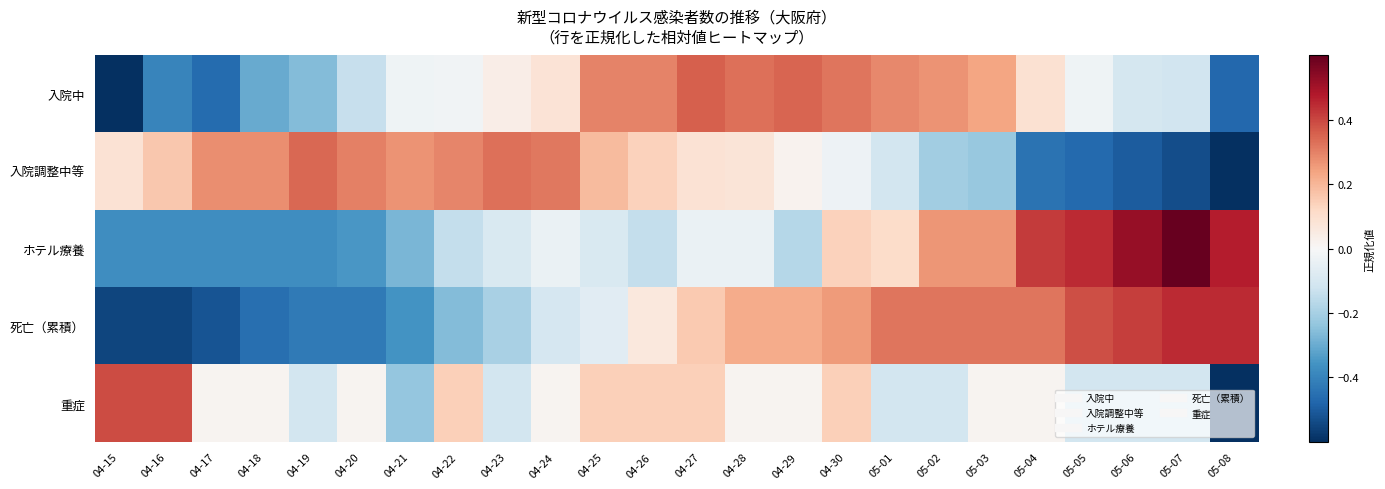

Reading left to right, list all the values displayed in this chart.

入院中: 04-15=-0.6	04-16=-0.4	04-17=-0.5	04-18=-0.3	04-19=-0.3	04-20=-0.1	04-21=-0.0	04-22=-0.0	04-23=0.0	04-24=0.1	04-25=0.3	04-26=0.3	04-27=0.4	04-28=0.3	04-29=0.3	04-30=0.3	05-01=0.3	05-02=0.3	05-03=0.2	05-04=0.1	05-05=-0.0	05-06=-0.1	05-07=-0.1	05-08=-0.5
入院調整中等: 04-15=0.1	04-16=0.2	04-17=0.3	04-18=0.3	04-19=0.3	04-20=0.3	04-21=0.3	04-22=0.3	04-23=0.3	04-24=0.3	04-25=0.2	04-26=0.1	04-27=0.1	04-28=0.1	04-29=0.0	04-30=-0.0	05-01=-0.1	05-02=-0.2	05-03=-0.2	05-04=-0.4	05-05=-0.5	05-06=-0.5	05-07=-0.5	05-08=-0.7
ホテル療養: 04-15=-0.4	04-16=-0.4	04-17=-0.4	04-18=-0.4	04-19=-0.4	04-20=-0.3	04-21=-0.3	04-22=-0.1	04-23=-0.1	04-24=-0.0	04-25=-0.1	04-26=-0.1	04-27=-0.0	04-28=-0.0	04-29=-0.2	04-30=0.1	05-01=0.1	05-02=0.3	05-03=0.3	05-04=0.4	05-05=0.4	05-06=0.5	05-07=0.6	05-08=0.5
死亡（累積）: 04-15=-0.6	04-16=-0.6	04-17=-0.5	04-18=-0.5	04-19=-0.4	04-20=-0.4	04-21=-0.4	04-22=-0.3	04-23=-0.2	04-24=-0.1	04-25=-0.1	04-26=0.1	04-27=0.2	04-28=0.2	04-29=0.2	04-30=0.3	05-01=0.3	05-02=0.3	05-03=0.3	05-04=0.3	05-05=0.4	05-06=0.4	05-07=0.4	05-08=0.4
重症: 04-15=0.4	04-16=0.4	04-17=0.0	04-18=0.0	04-19=-0.1	04-20=0.0	04-21=-0.2	04-22=0.1	04-23=-0.1	04-24=0.0	04-25=0.1	04-26=0.1	04-27=0.1	04-28=0.0	04-29=0.0	04-30=0.1	05-01=-0.1	05-02=-0.1	05-03=0.0	05-04=0.0	05-05=-0.1	05-06=-0.1	05-07=-0.1	05-08=-0.6